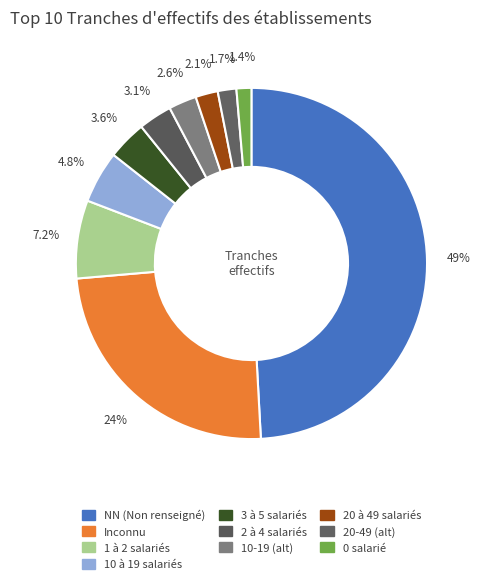

How many segments does this pie chart have?

10